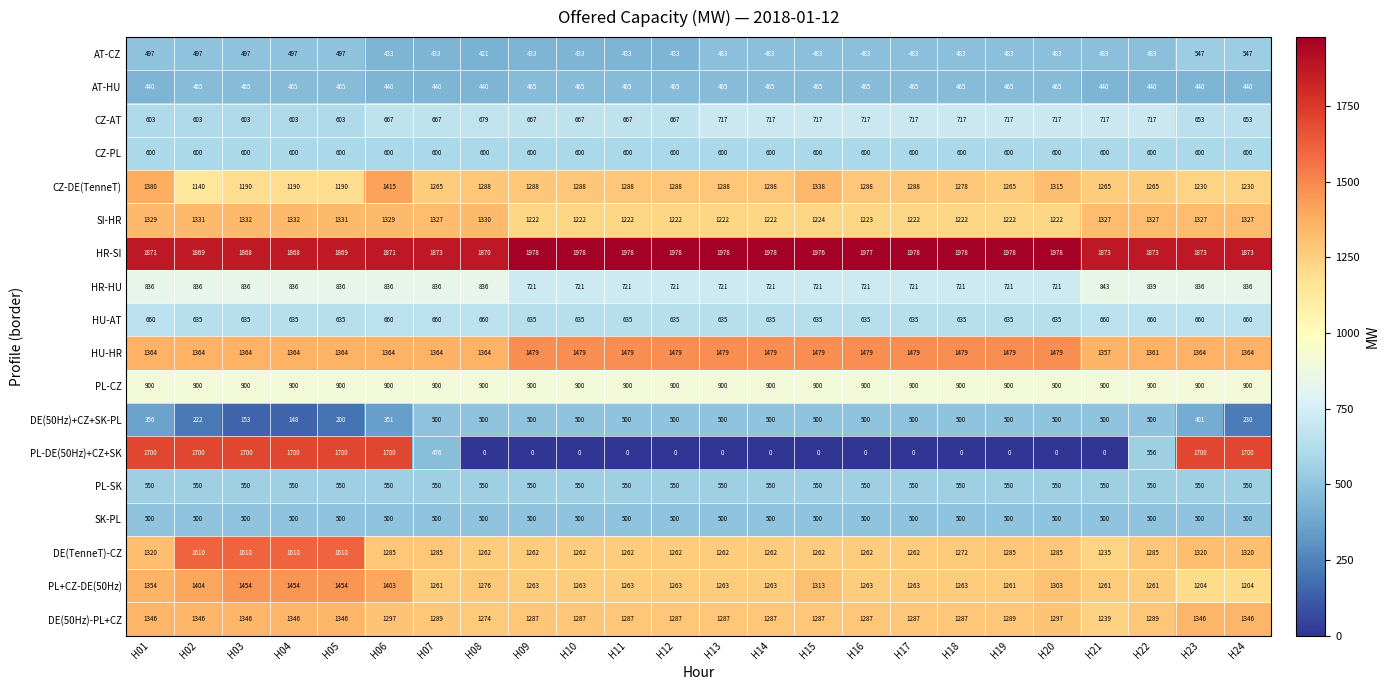

What is the approximate value of CZ-PL at H12?

600